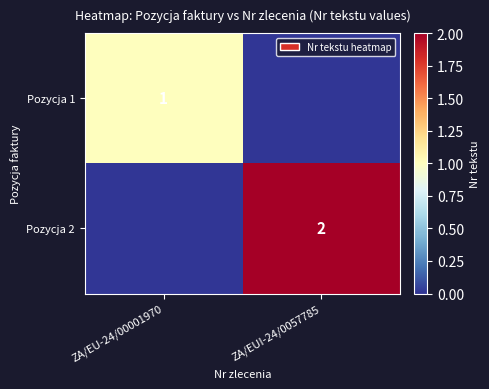

What is the total value across all series at ZA/EUI-24/0057785?

2